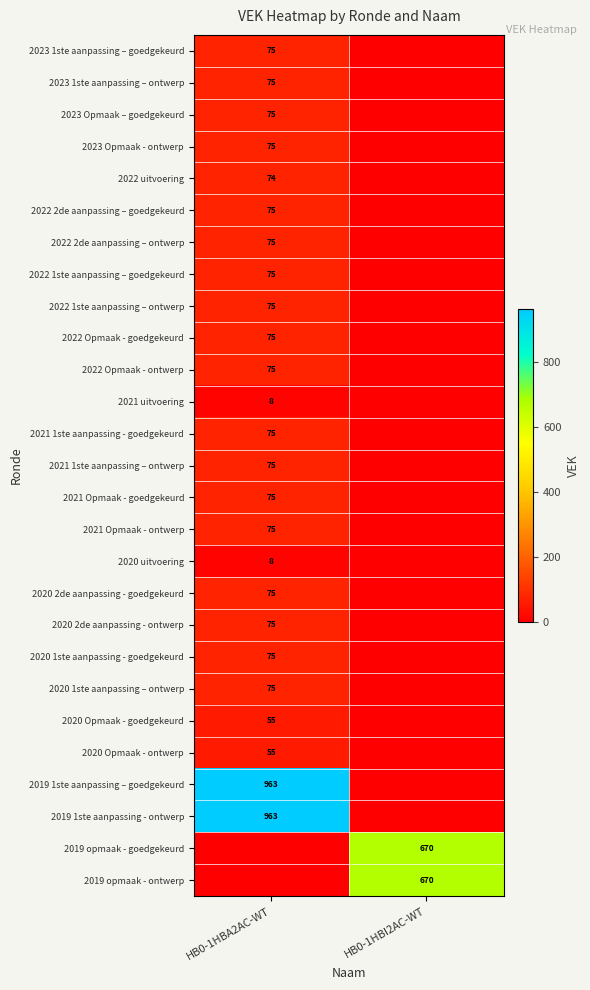

True or false: 2022 1ste aanpassing – goedgekeurd has a value of 120 at HB0-1HBA2AC-WT.

False